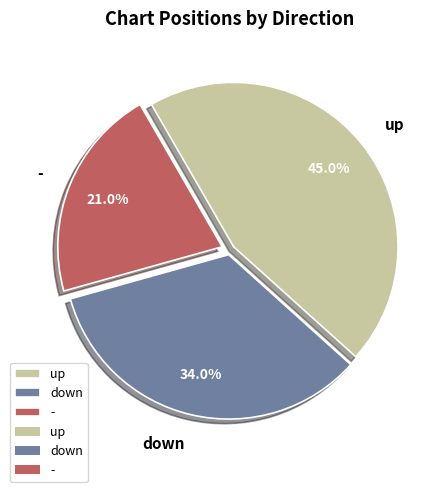

Which slice is the smallest?

-